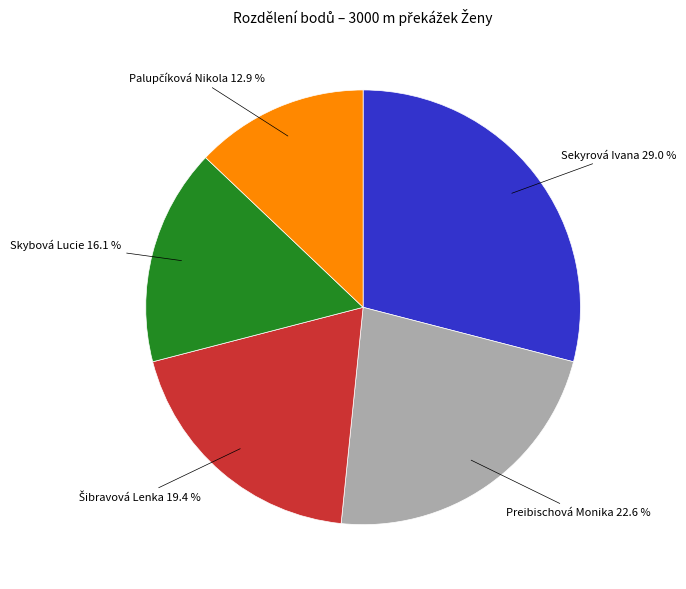

Count the number of slices in the pie.

5